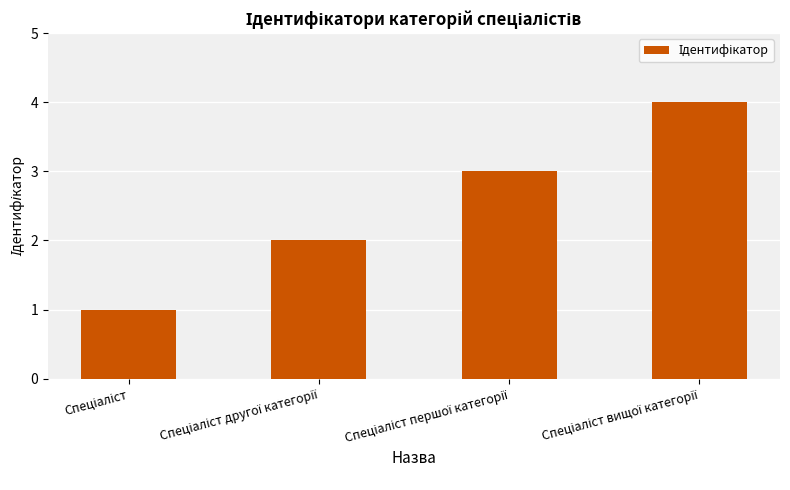

What is the difference between the maximum and minimum values?

3